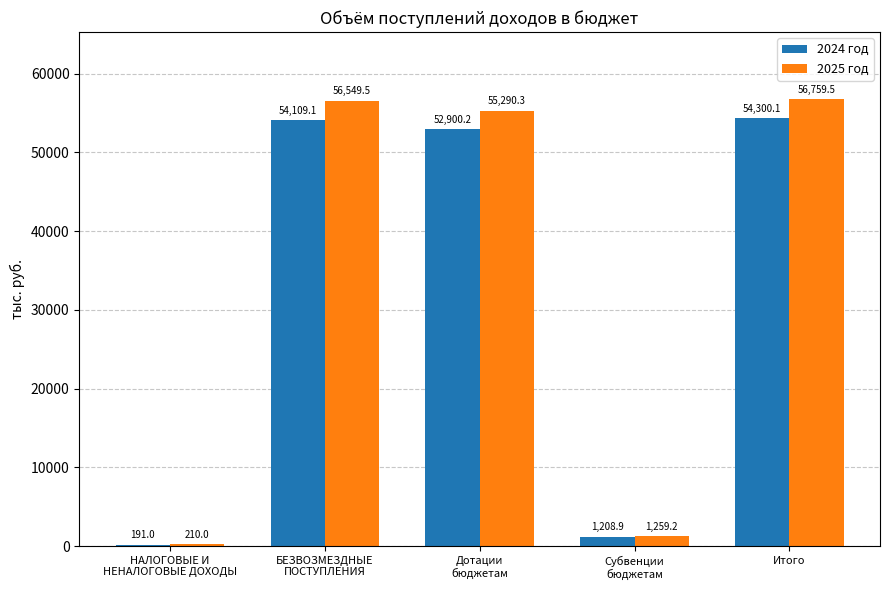

At which category does the chart reach its peak across all series?

Итого